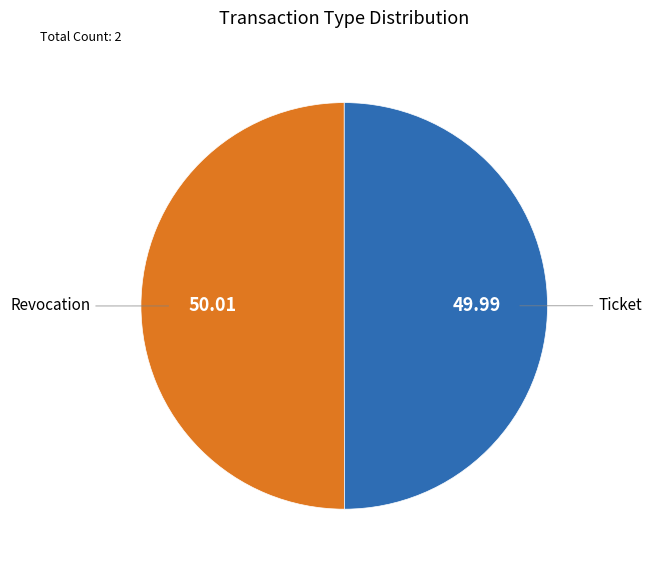

Approximately how many times larger is the value at Revocation compared to Ticket?

1.0